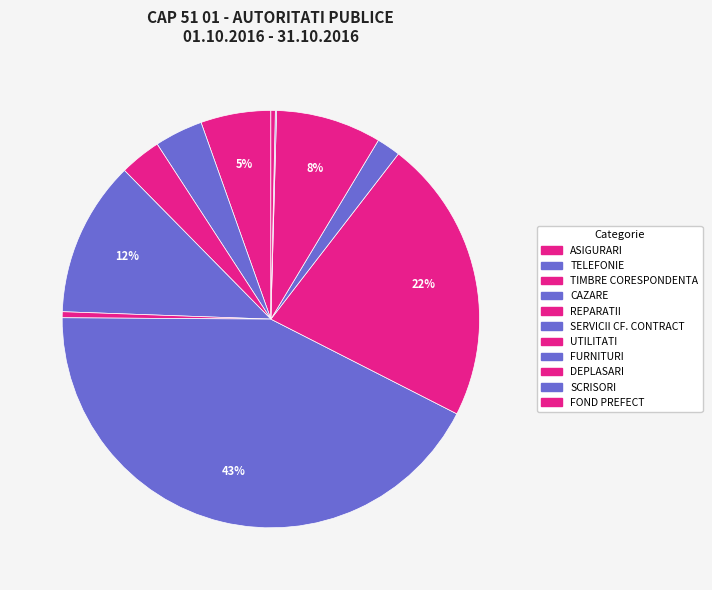

Does UTILITATI represent more than half of the total?

No